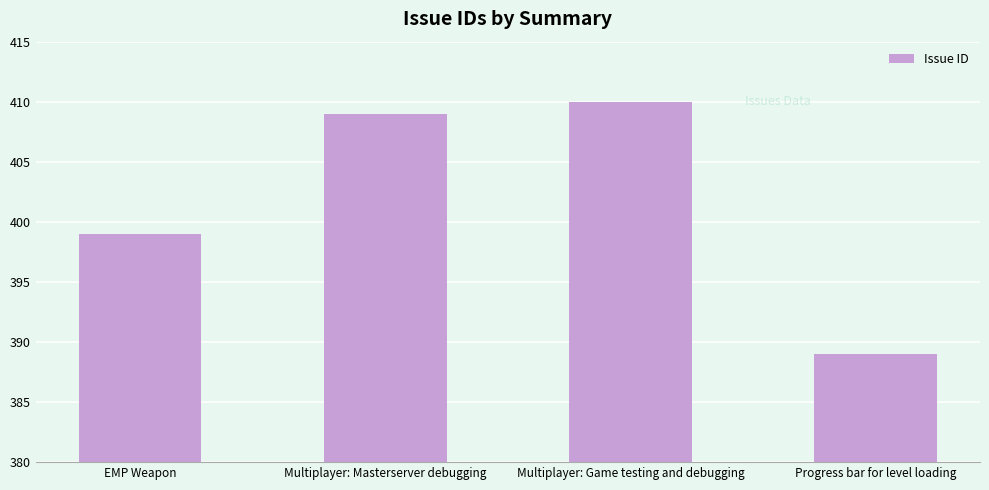

Rank the categories by value from lowest to highest.

Progress bar for level loading, EMP Weapon, Multiplayer: Masterserver debugging, Multiplayer: Game testing and debugging